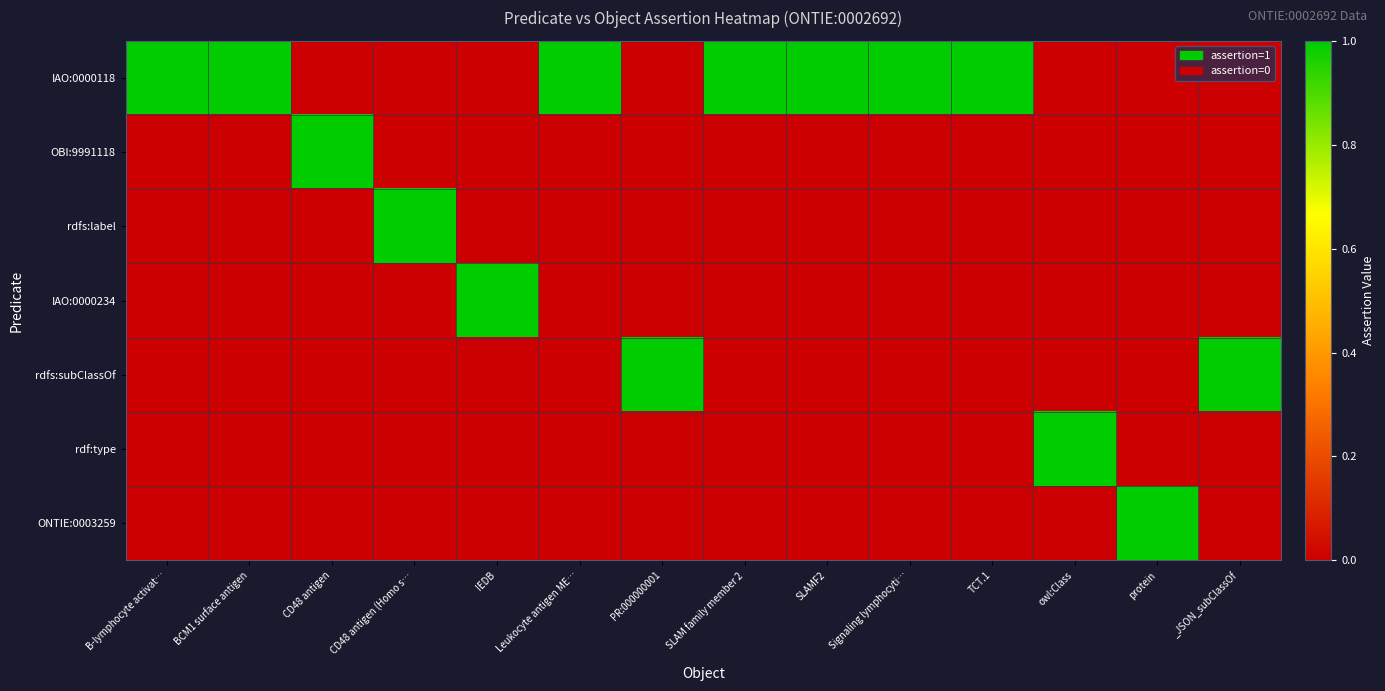

What is the difference between the highest and lowest values at TCT.1?

1